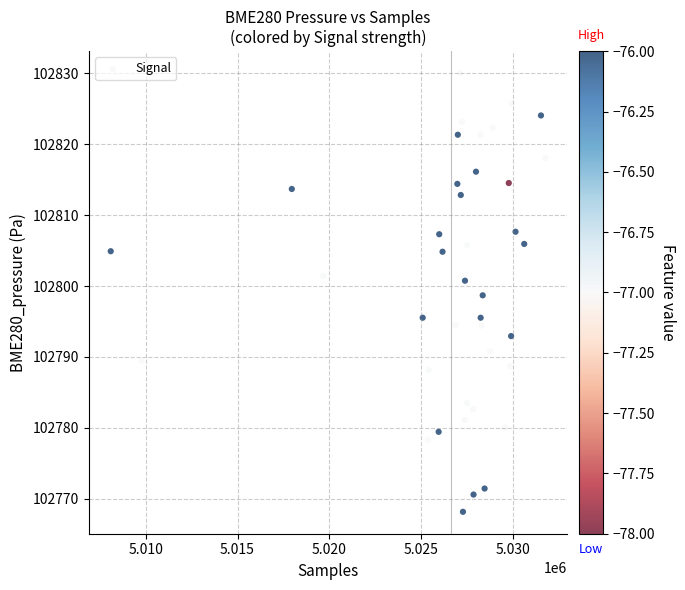

What is the range of Y values (max minus min)?

61.9